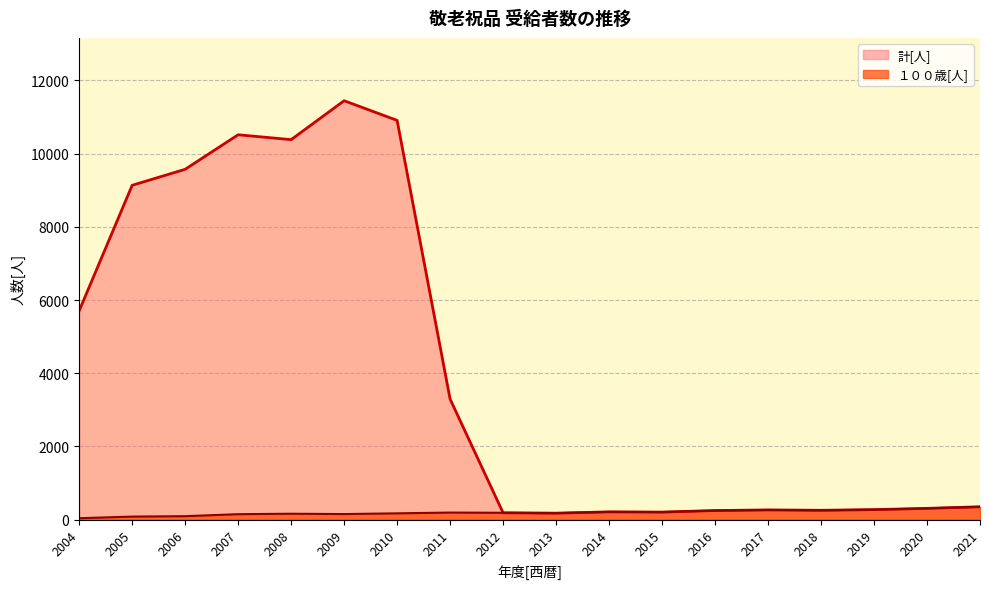

True or false: １００歳[人] has a value of 320 at 2015.

False